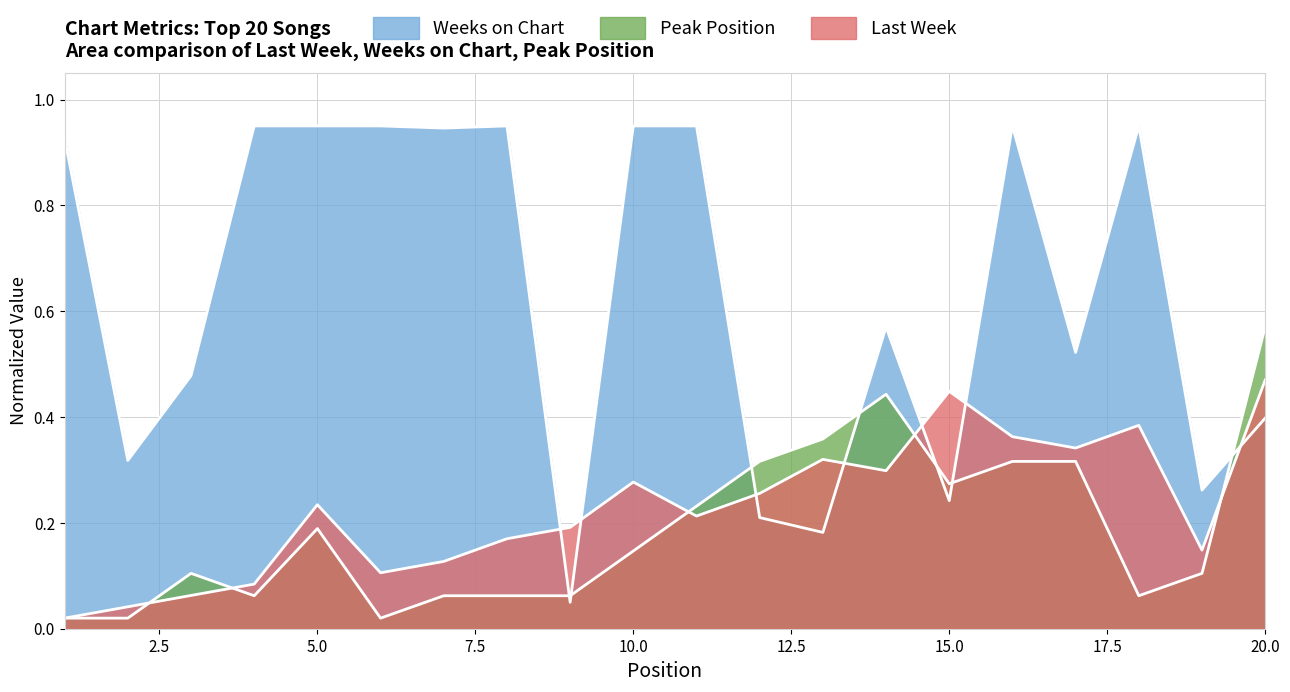

At which label does Weeks on Chart reach its minimum?

9